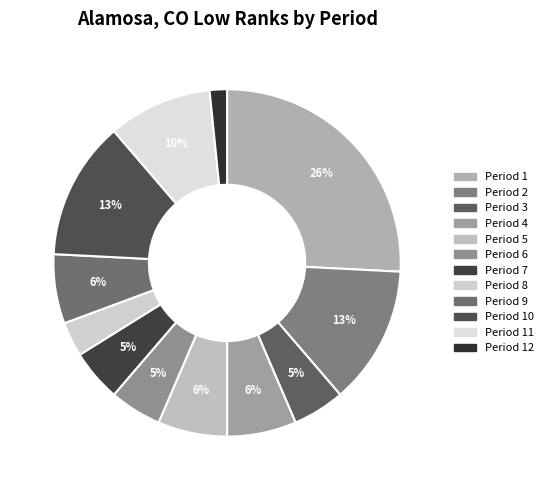

How many slices are in this pie chart?

12